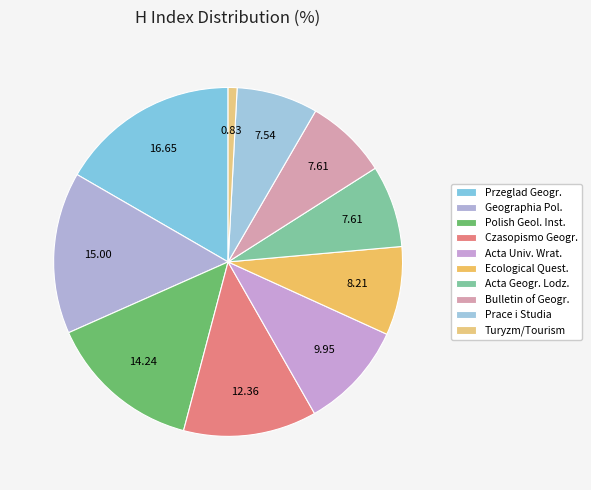

Which category has the biggest portion of the pie?

Przeglad Geogr.